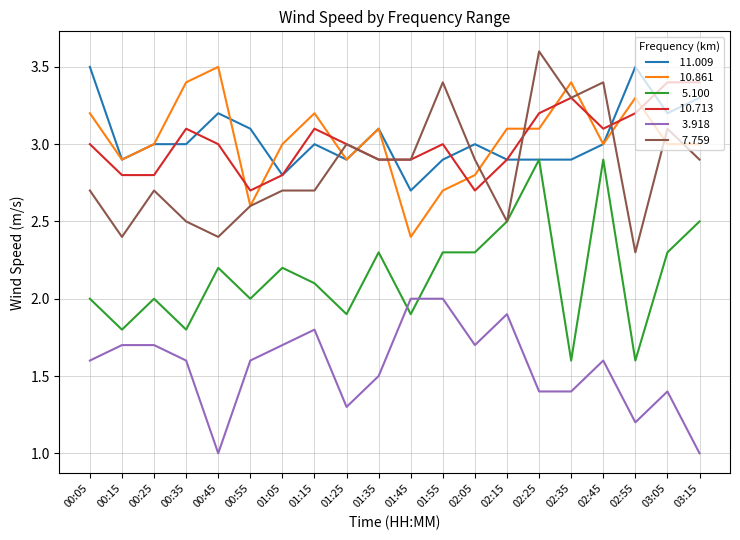

What is the difference between the highest and lowest values at 01:15?

1.4